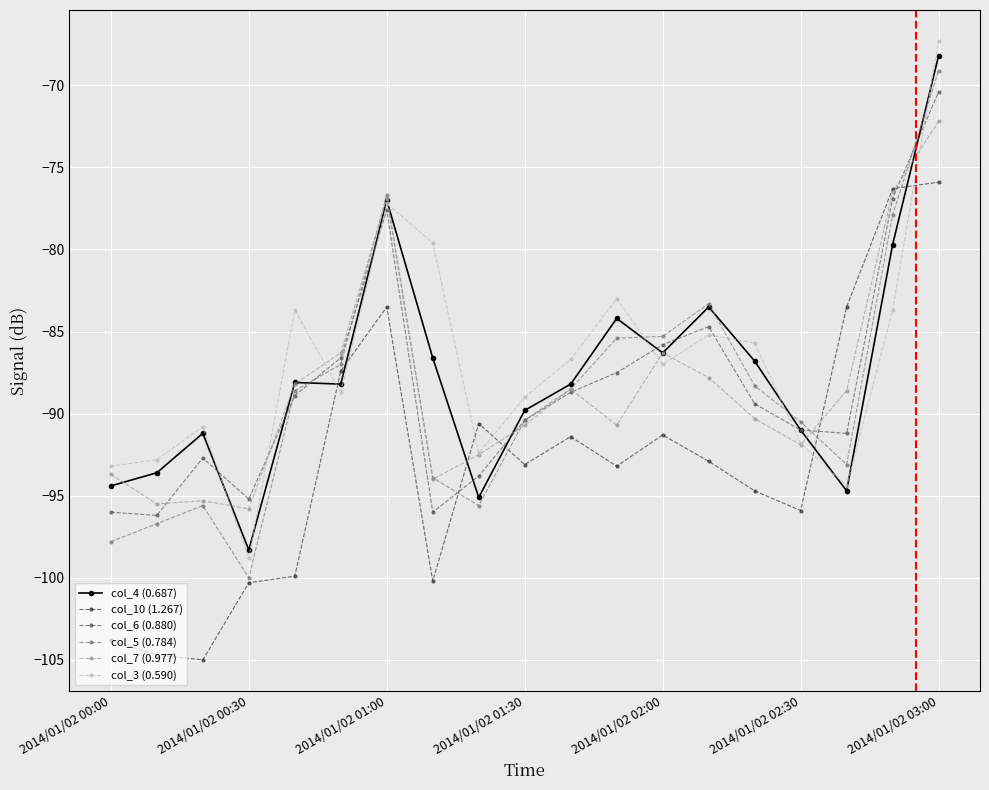

What is the value of the col_5 (0.784) point at the 13th from the left?

-85.3